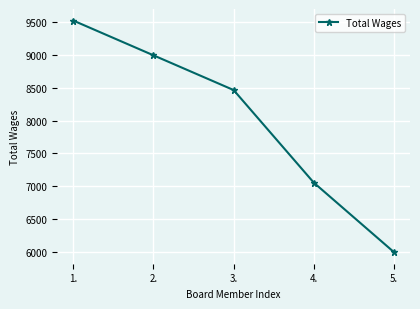

What is the smallest value displayed?

5996